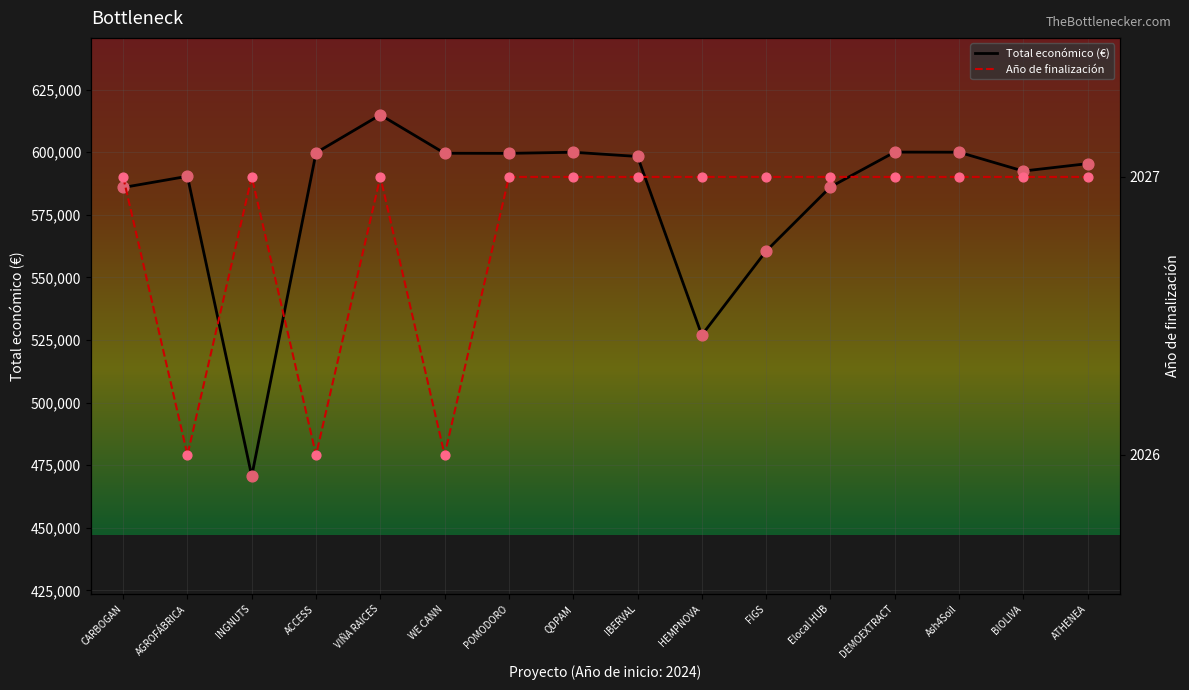

Which series reaches the minimum Y coordinate?

Año de finalización